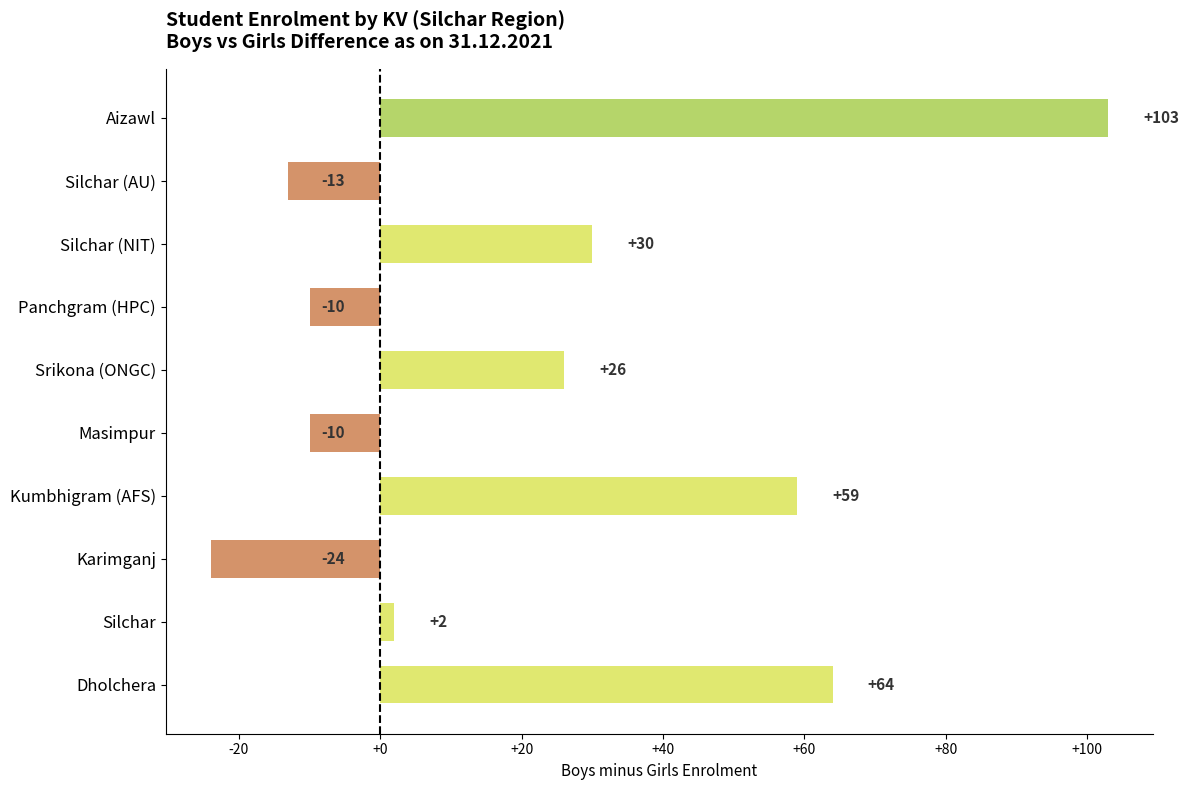

Where is the data nearest to the value 39?

Silchar (NIT)